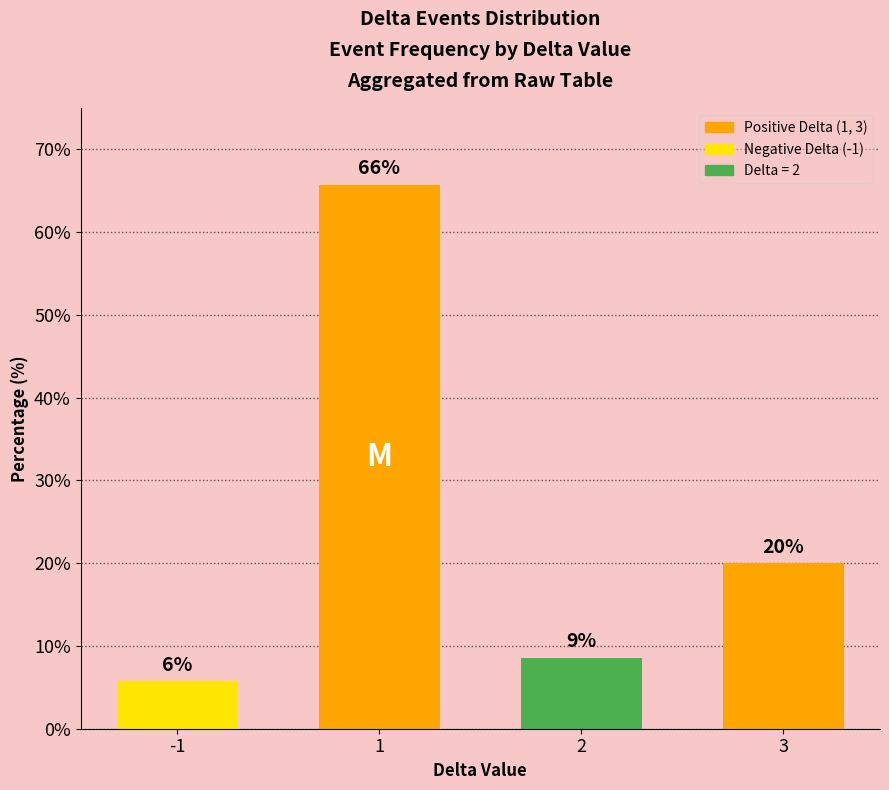

How many bars are there in total?

4